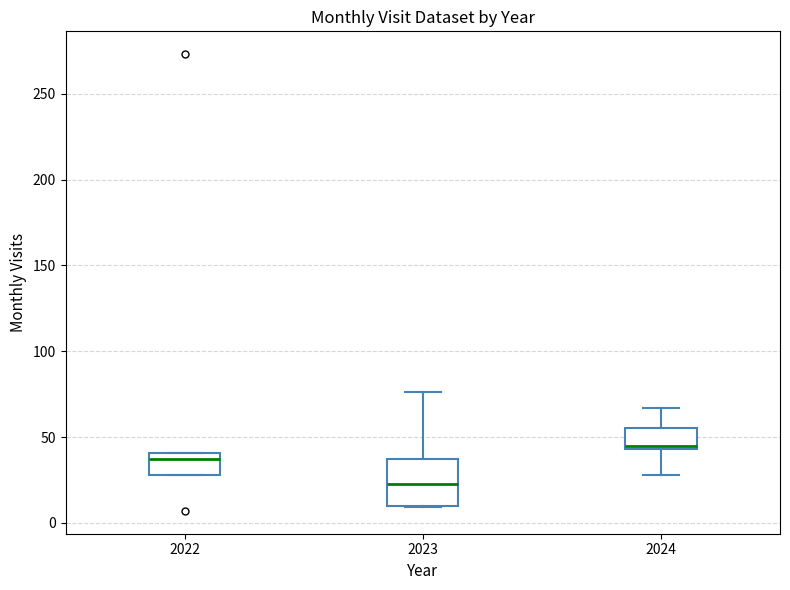

Where is the lower edge of the box at x = 2024 on the y-axis? The values are not printed on the chart, so give them approximately, as read against the axis.

45